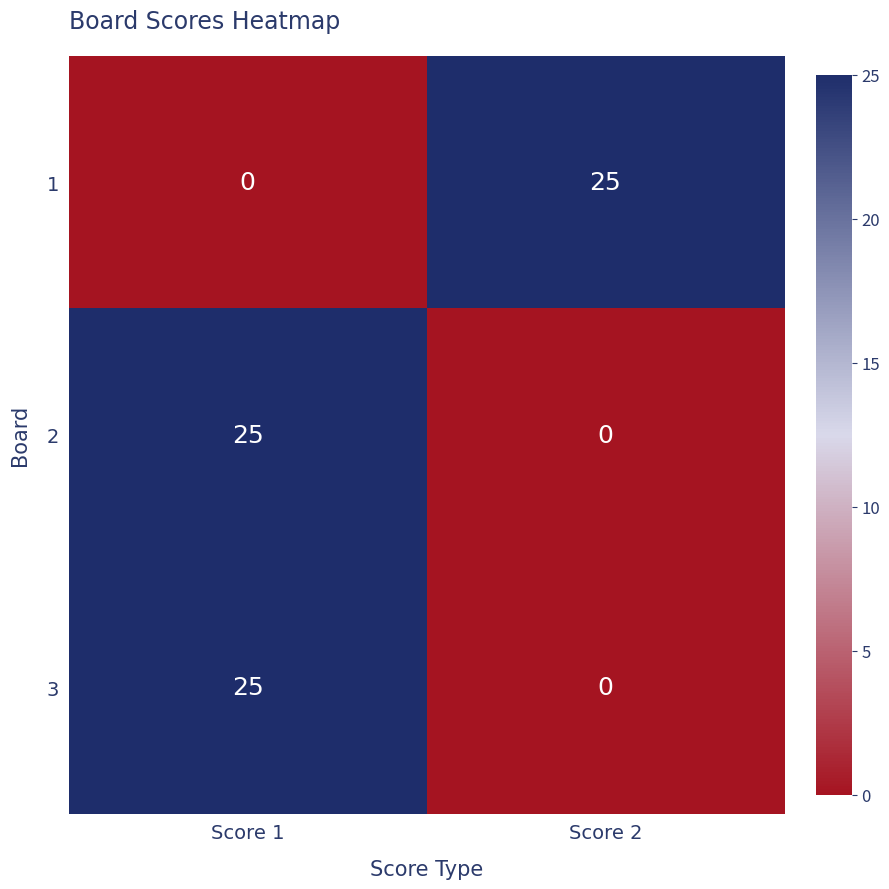

Where is 2 nearest to the value 12?

Score 2